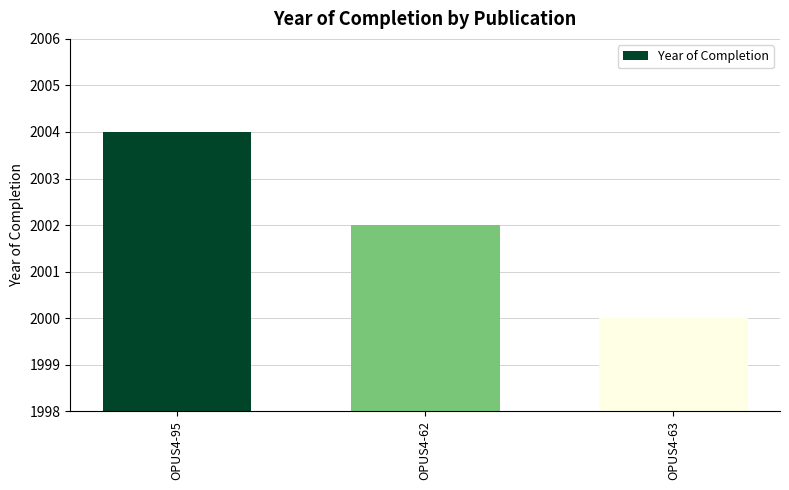

Reading left to right, what are all the values shown in this chart?

2004	2002	2000